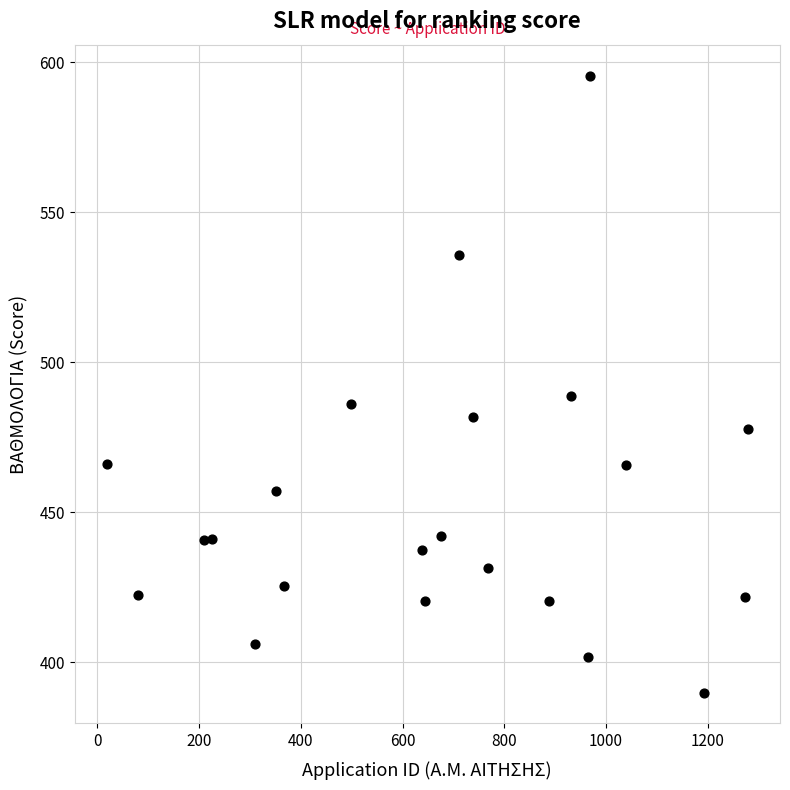

What is the range of X values (max minus min)?

1261.0